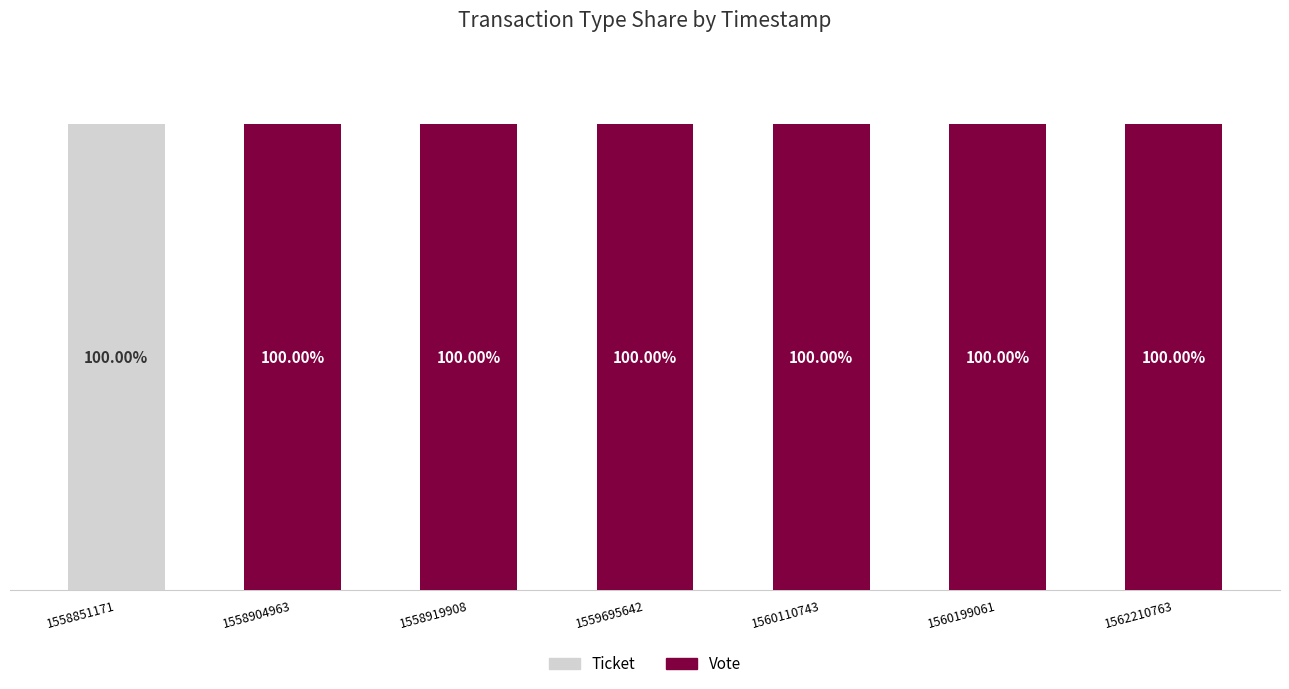

The Ticket series shows -54 at 1562210763. True or false?

False